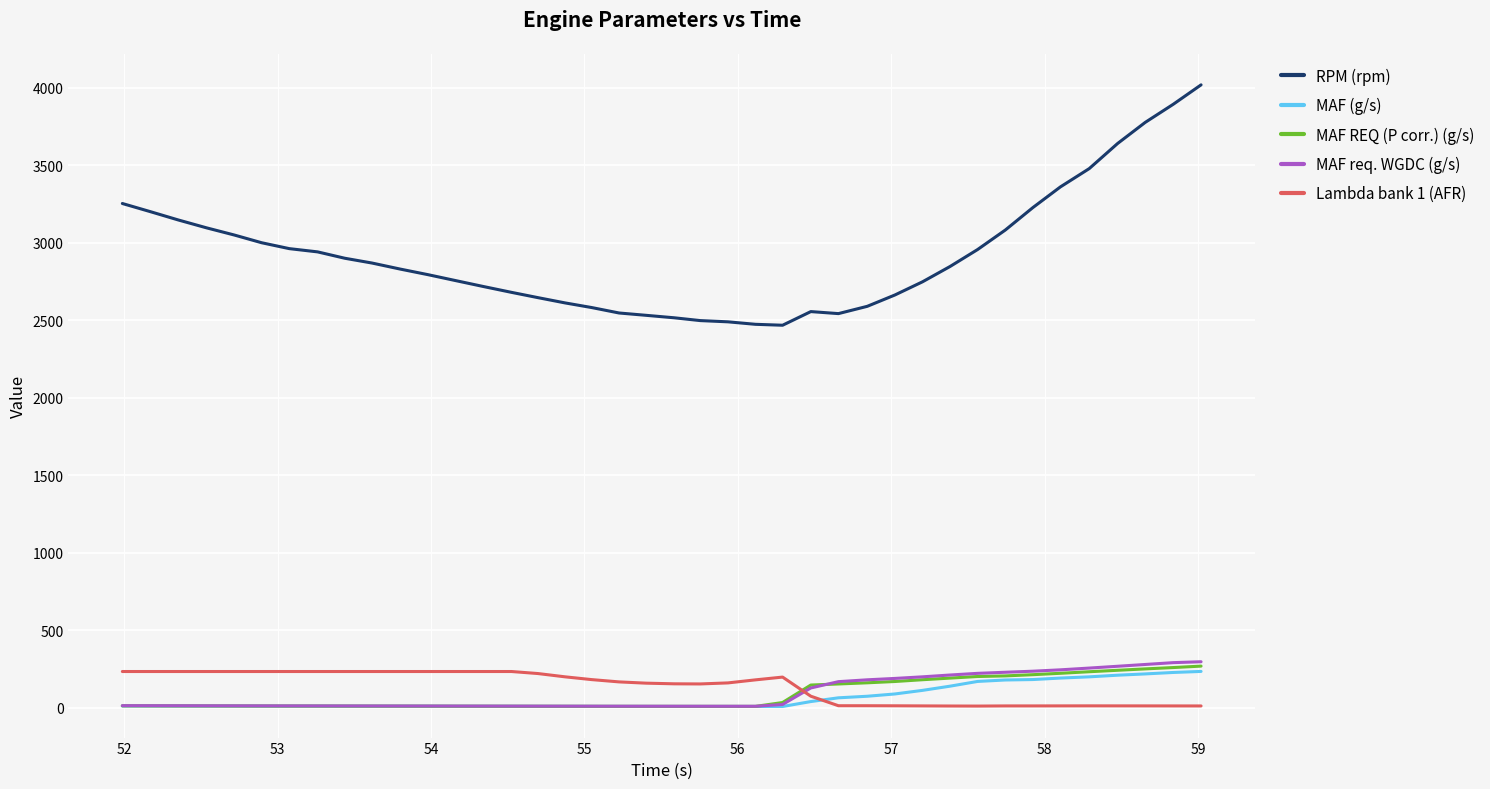

True or false: MAF req. WGDC (g/s) and RPM (rpm) cross at least once.

False